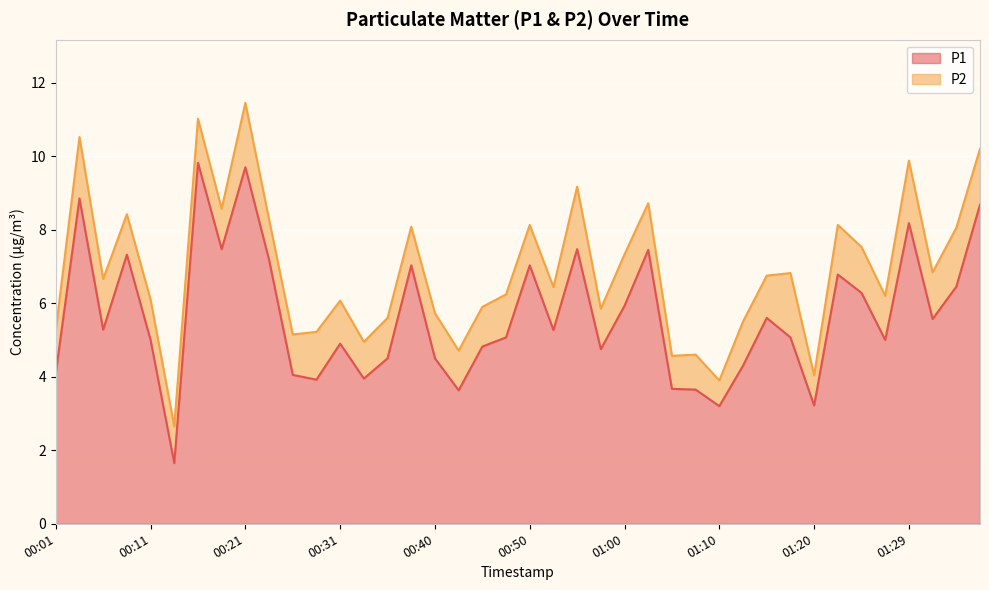

What is the label of the 7th point from the left?

00:16